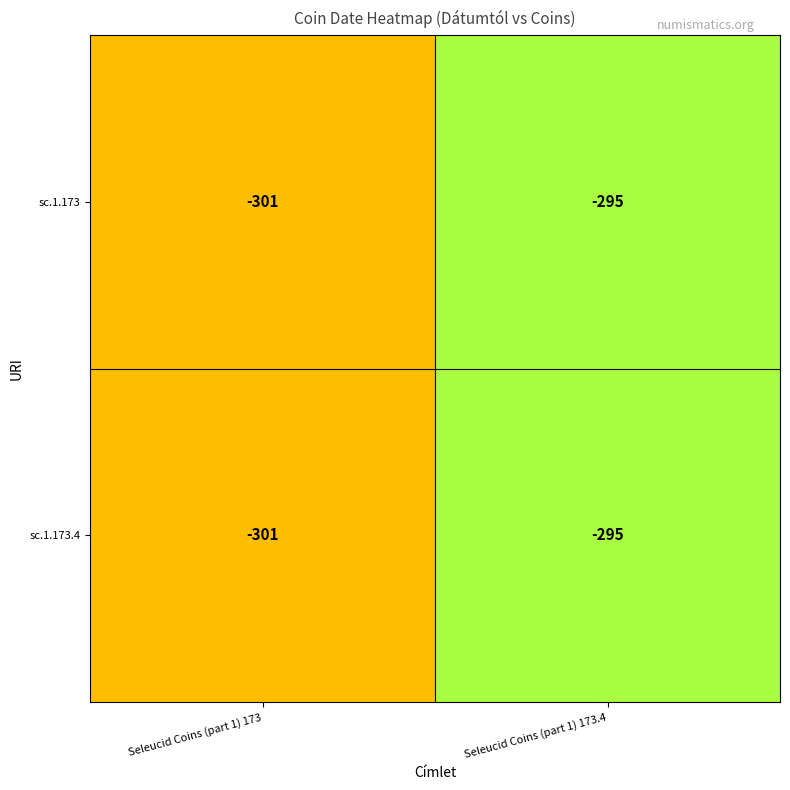

Count the number of categories in the chart.

2